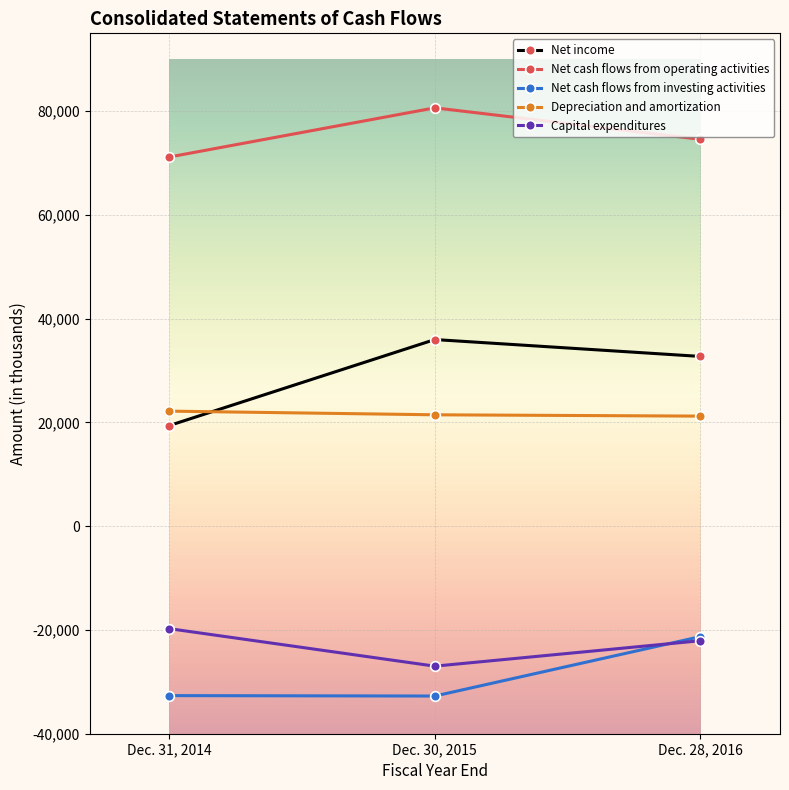

True or false: Capital expenditures has a value of -28754 at Dec. 28, 2016.

False